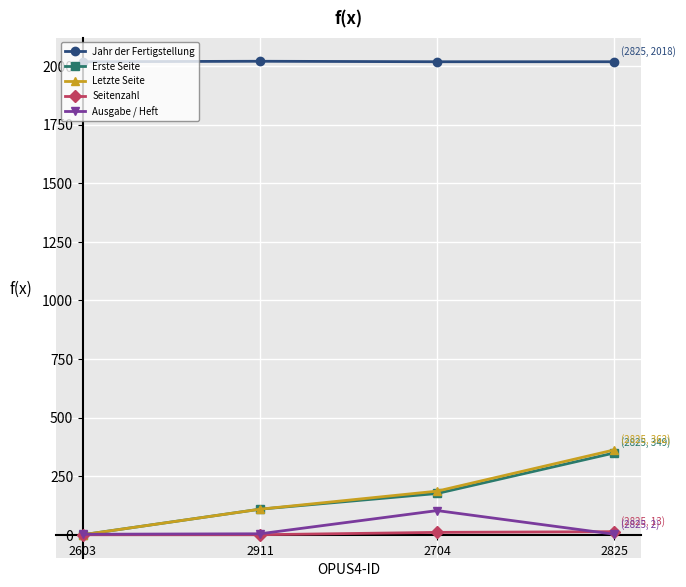

How many distinct data groups are displayed?

5